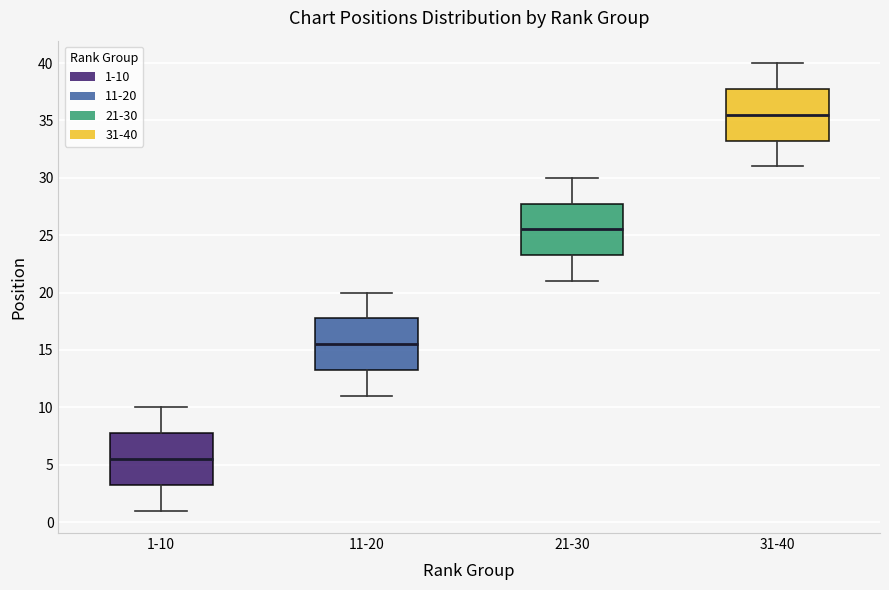

Which box's median line is the highest?

31-40